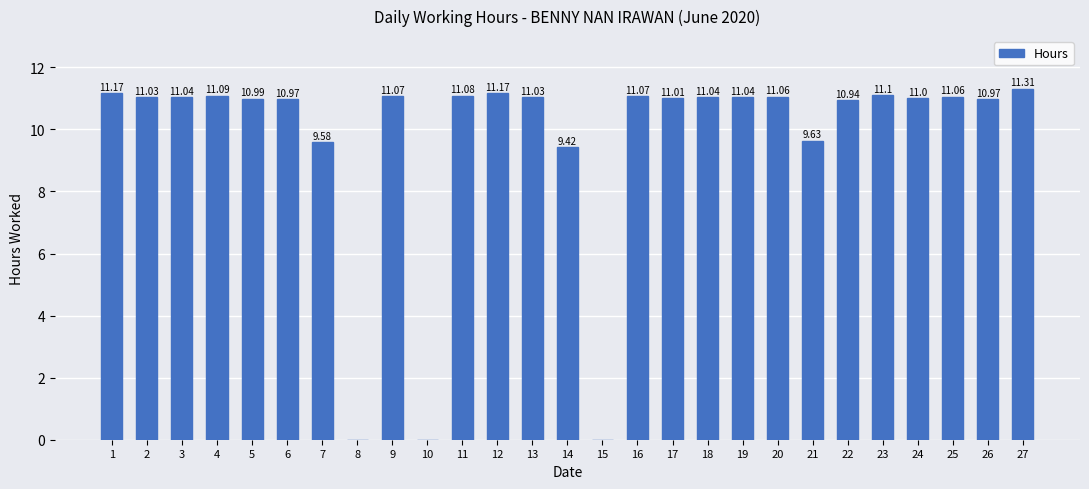

Which has a higher value, 11 or 8?

11